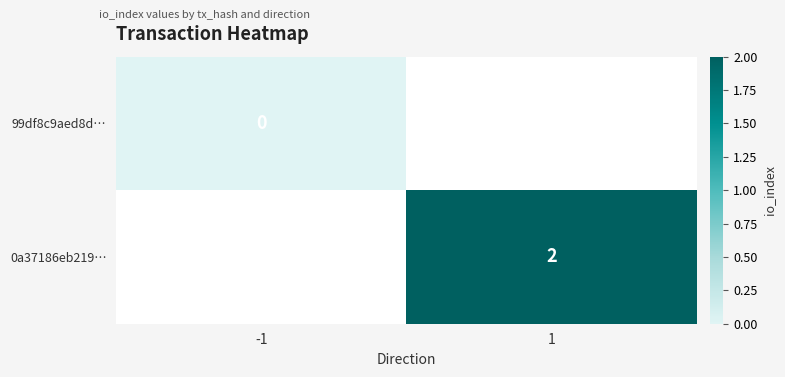

Is it true that 0a37186eb219… equals 1.1 at 1?

False